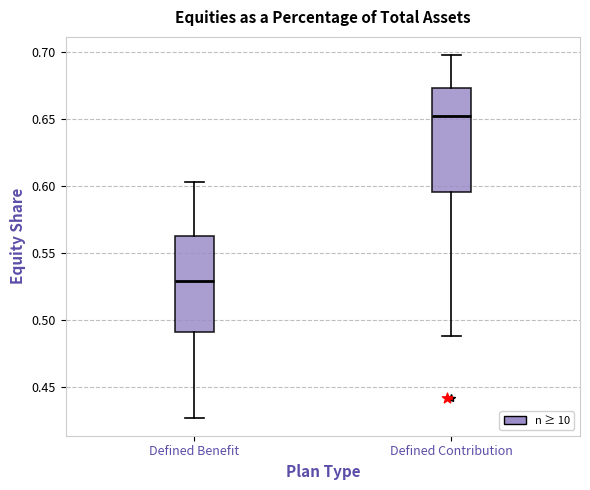

Reading left to right, read every box against the y-axis: the position of its median line, the range the box covers, and the ends of its whiskers. The values are not printed on the chart, so give them approximately, as read against the axis.

Defined Benefit: median 0.530, box 0.490 to 0.565, whiskers 0.425 to 0.605
Defined Contribution: median 0.650, box 0.595 to 0.675, whiskers 0.490 to 0.700